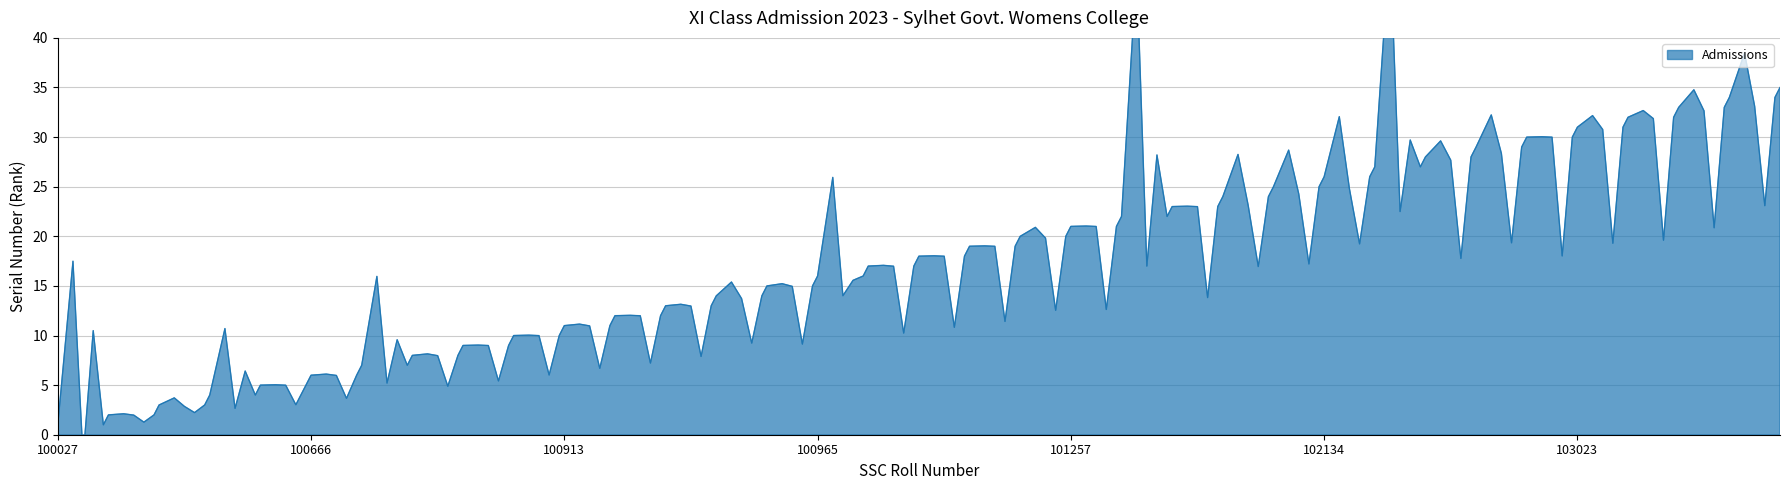

Which label corresponds to the largest value in the chart?

103238